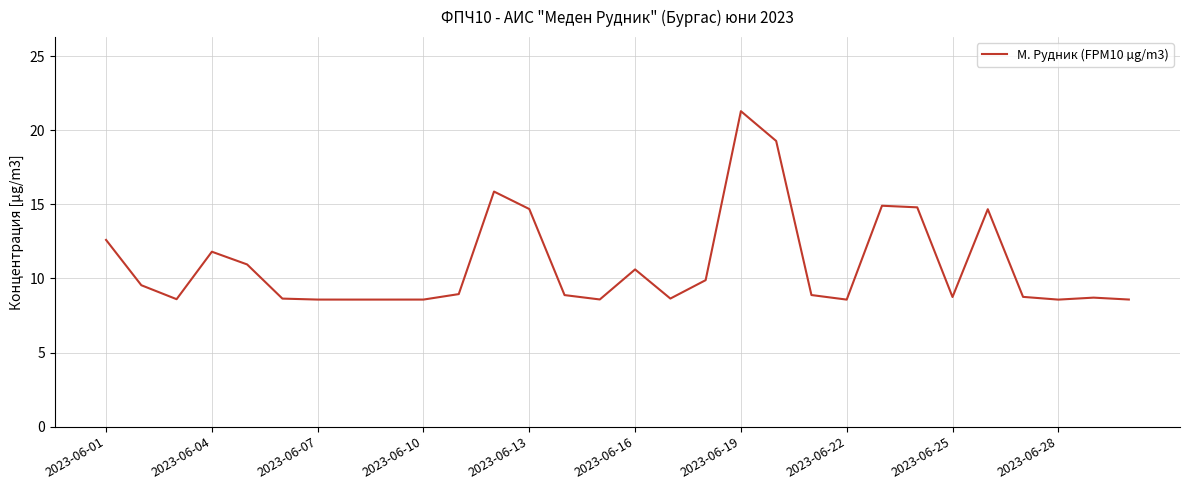

What is the difference between the maximum and minimum values?

12.7